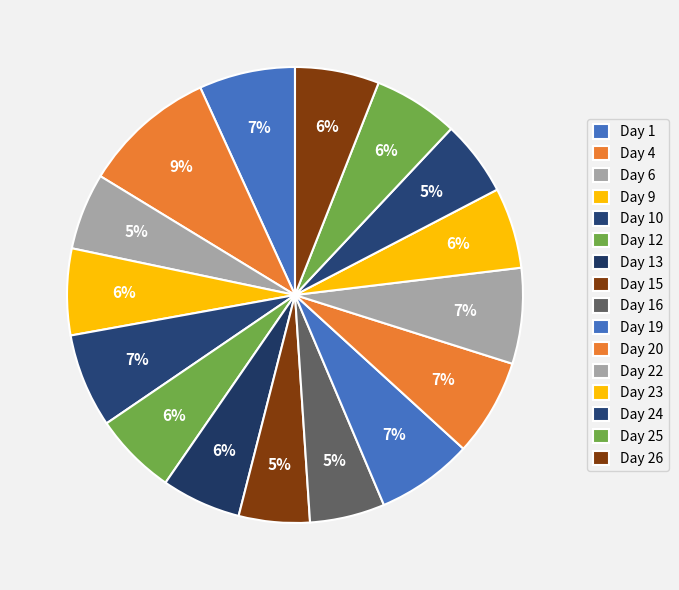

How much of the chart is everything except Day 26?

94.0%